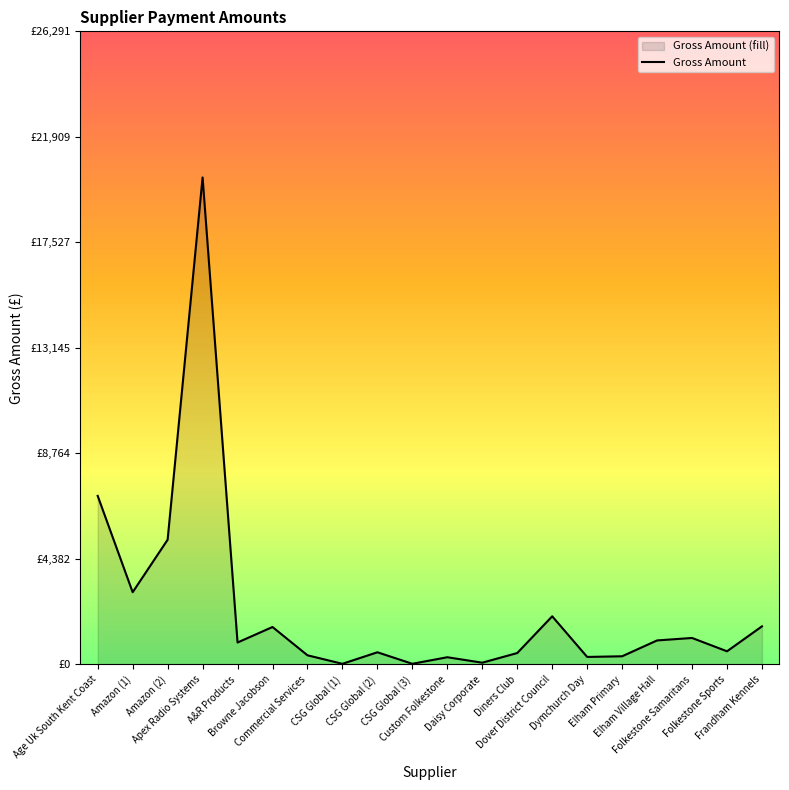

At which label is the value closest to 10125?

Age Uk South Kent Coast